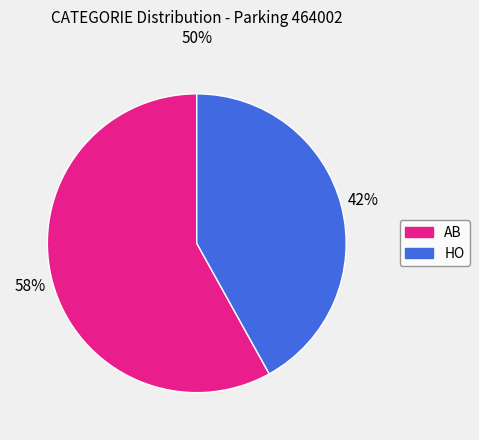

To the nearest percent, what is the difference between the HO and AB slice percentages?

16%